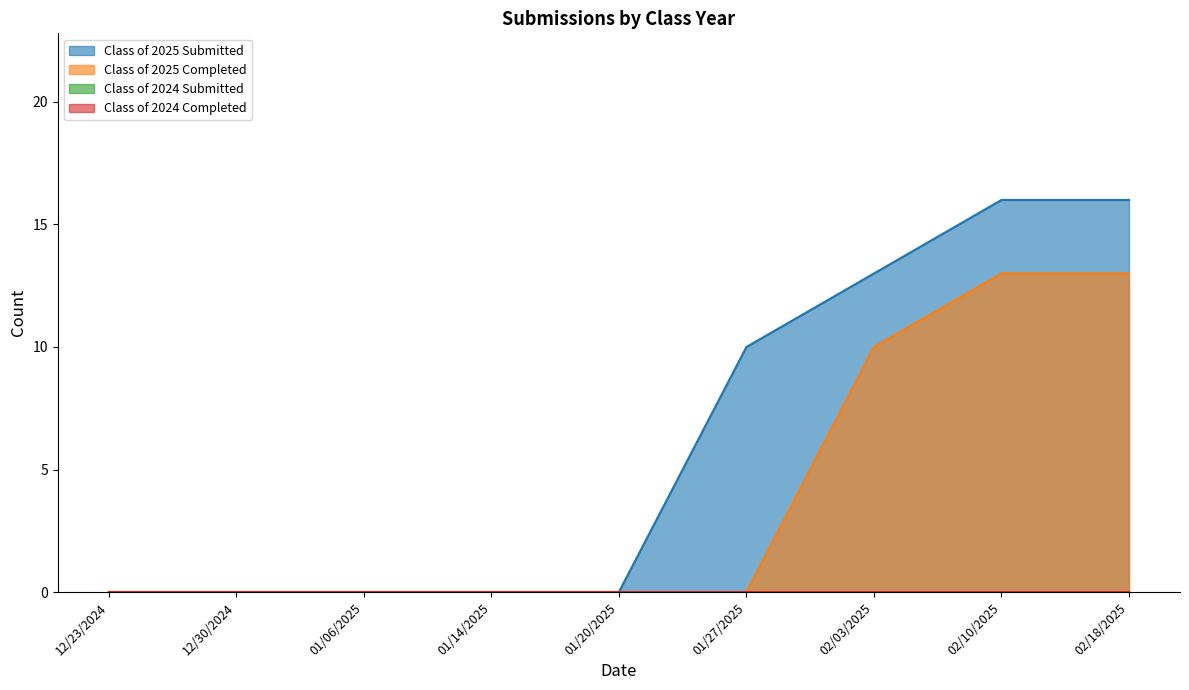

Count the Class of 2025 Submitted values in the range 0 to 13.

7